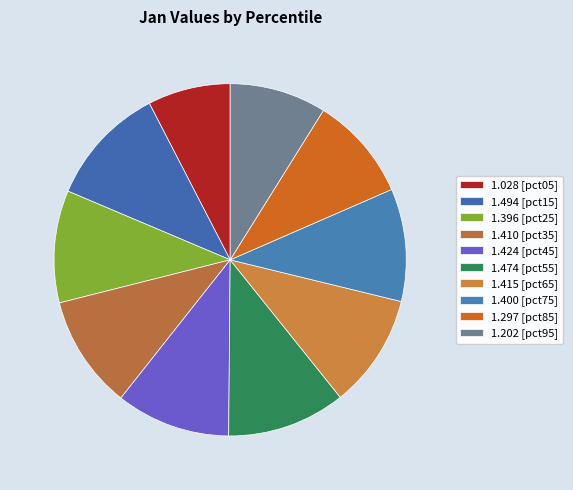

How many segments does this pie chart have?

10